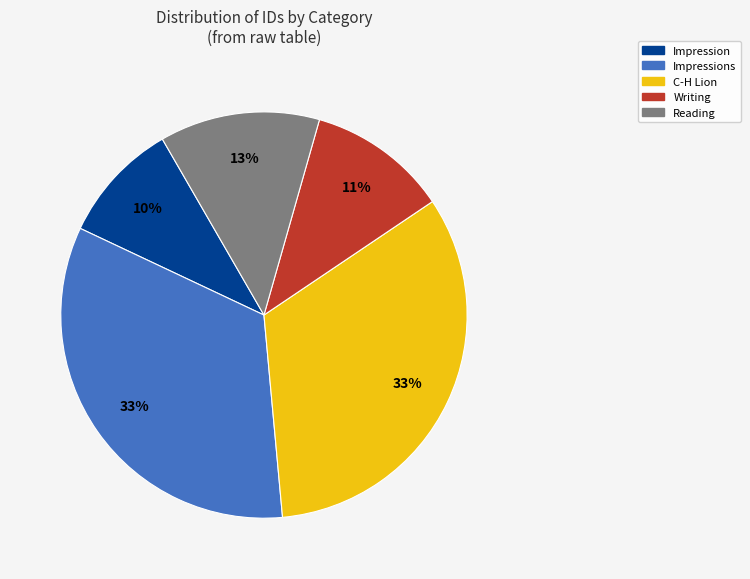

Which category has the smallest portion of the pie?

Impression